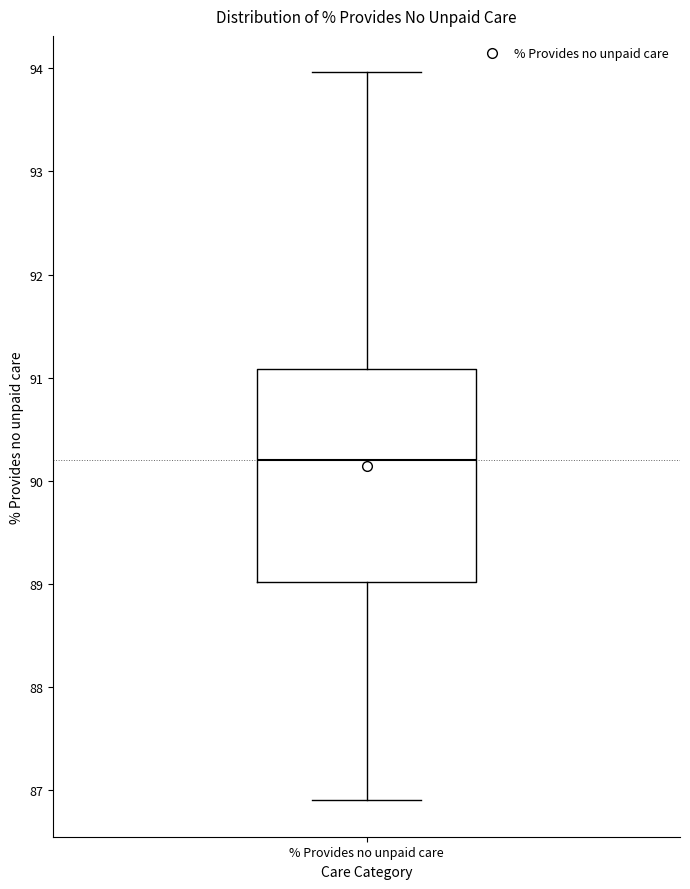

Read this box plot against the y-axis: the position of the median line, the range covered by the box, and the ends of both whiskers. The values are not printed on the chart, so give them approximately, as read against the axis.

median 90.2, box 89.0 to 91.1, whiskers 86.9 to 94.0